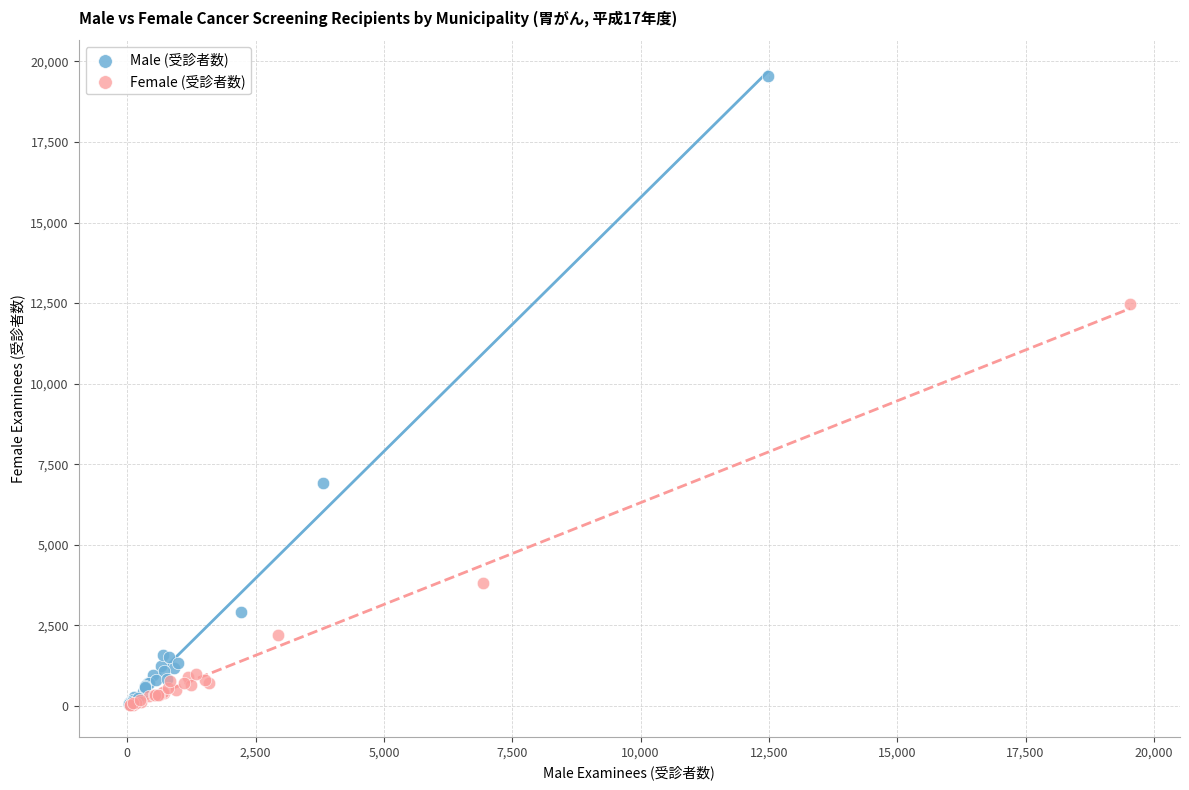

Which series has the widest spread of Y values?

Male (受診者数)